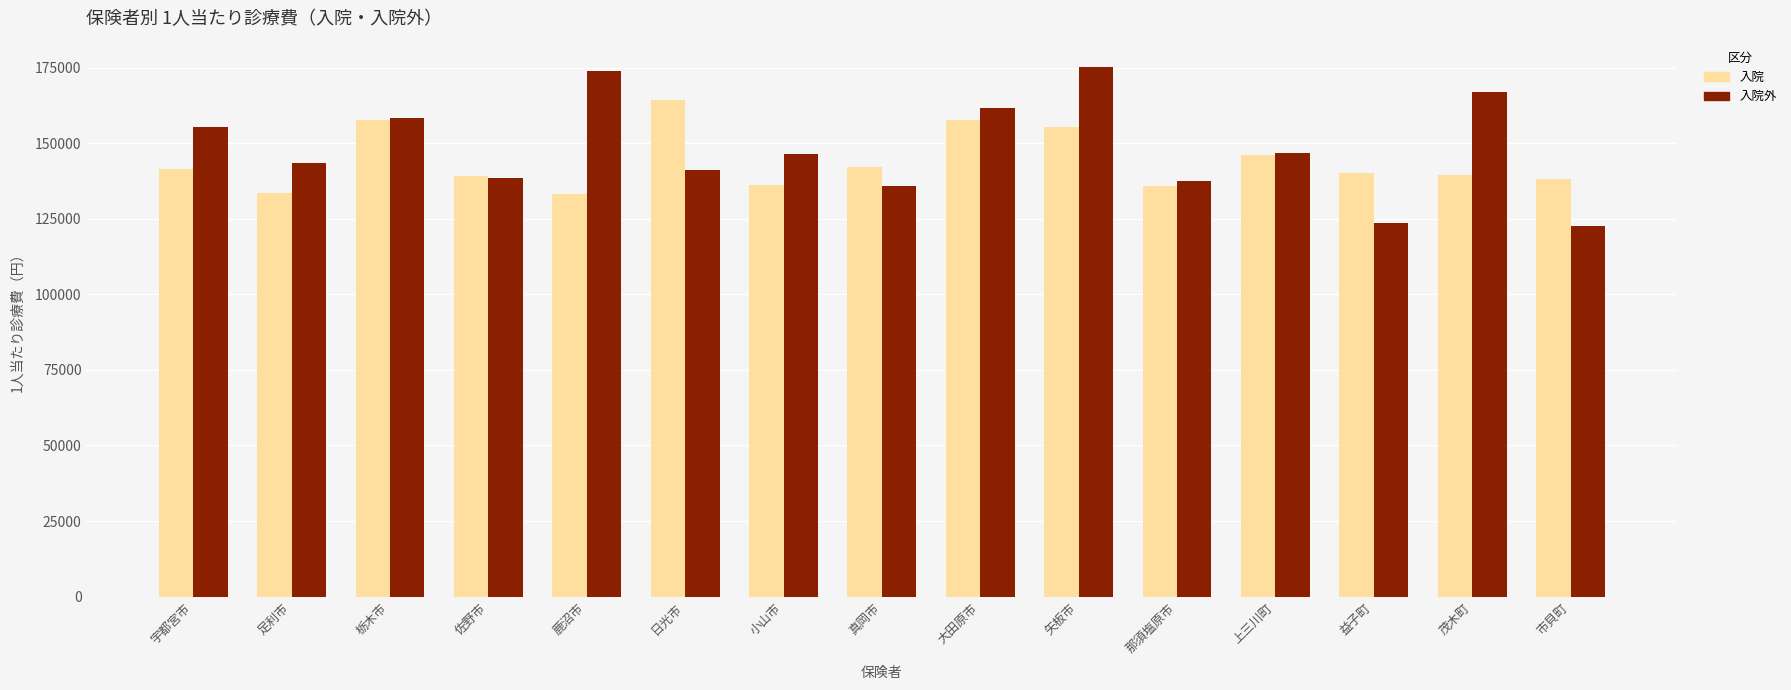

Which series has the widest spread of values?

入院外